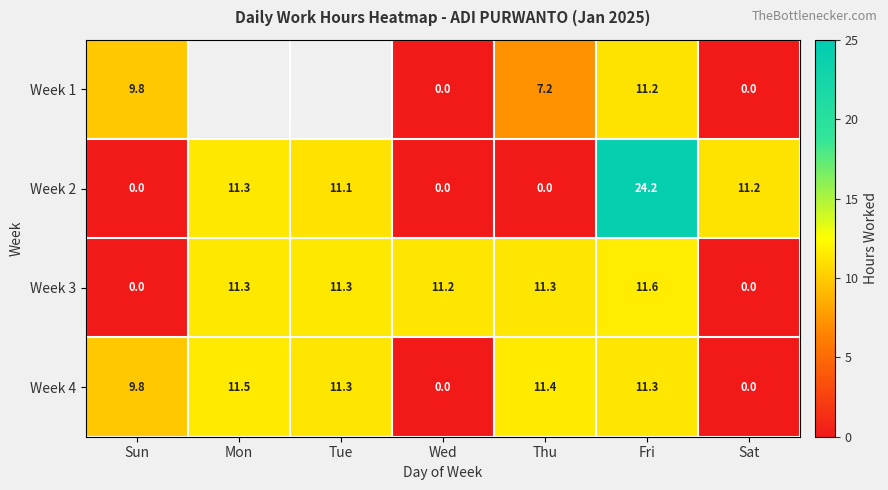

At which category is the sum across all series the highest?

Fri